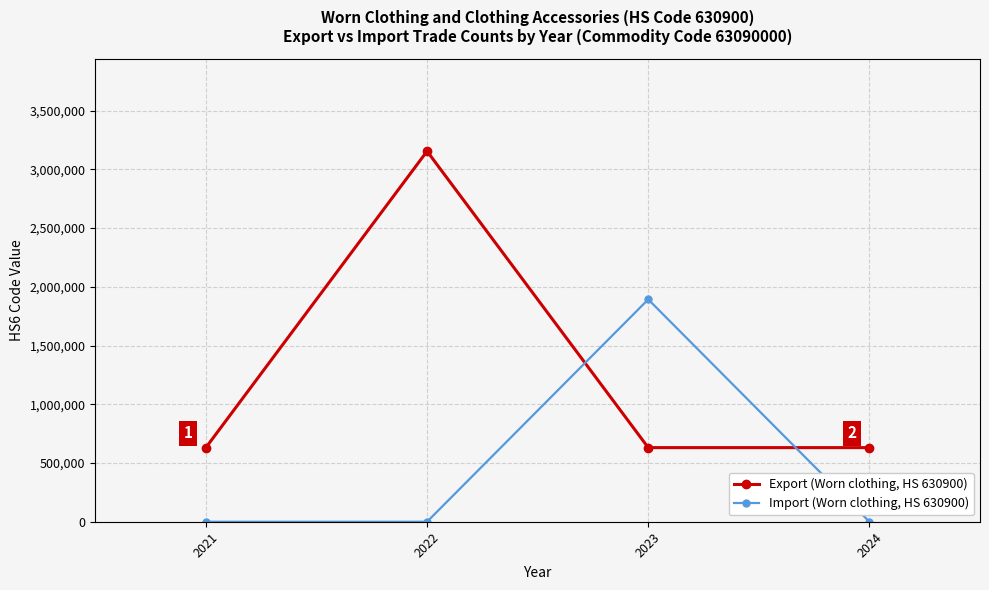

Reading left to right, list all the values displayed in this chart.

Export (Worn clothing, HS 630900): 630900	3154500	630900	630900
Import (Worn clothing, HS 630900): 0	0	1892700	0